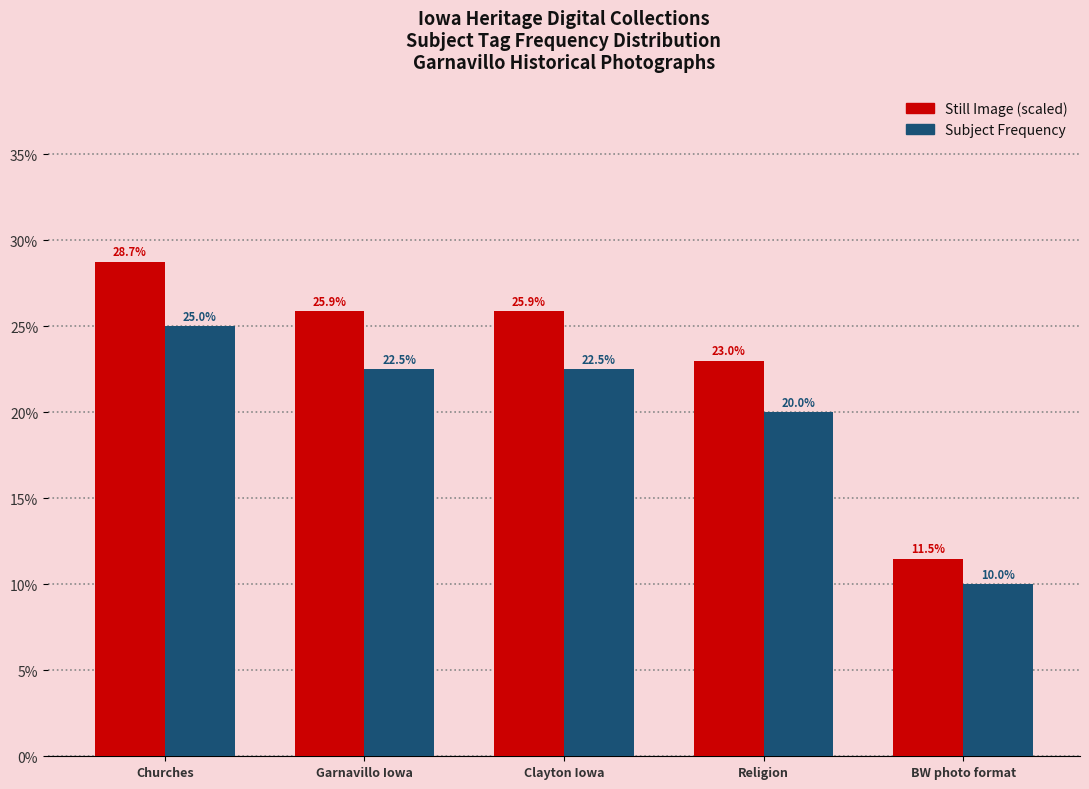

What is the spread (max minus min) of values at Garnavillo Iowa?

3.4